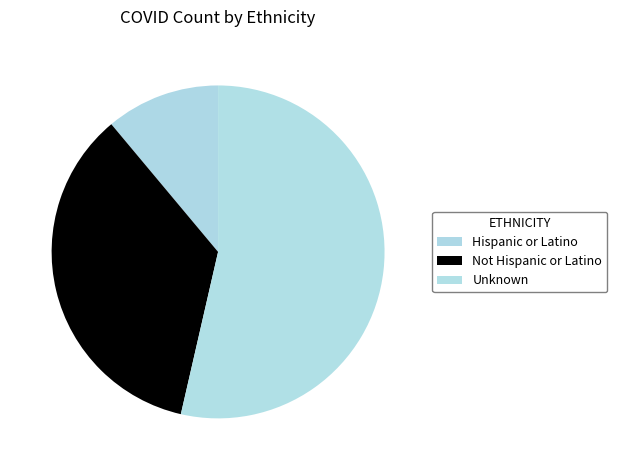

Approximately how many times larger is the value at Hispanic or Latino compared to Not Hispanic or Latino?

0.3